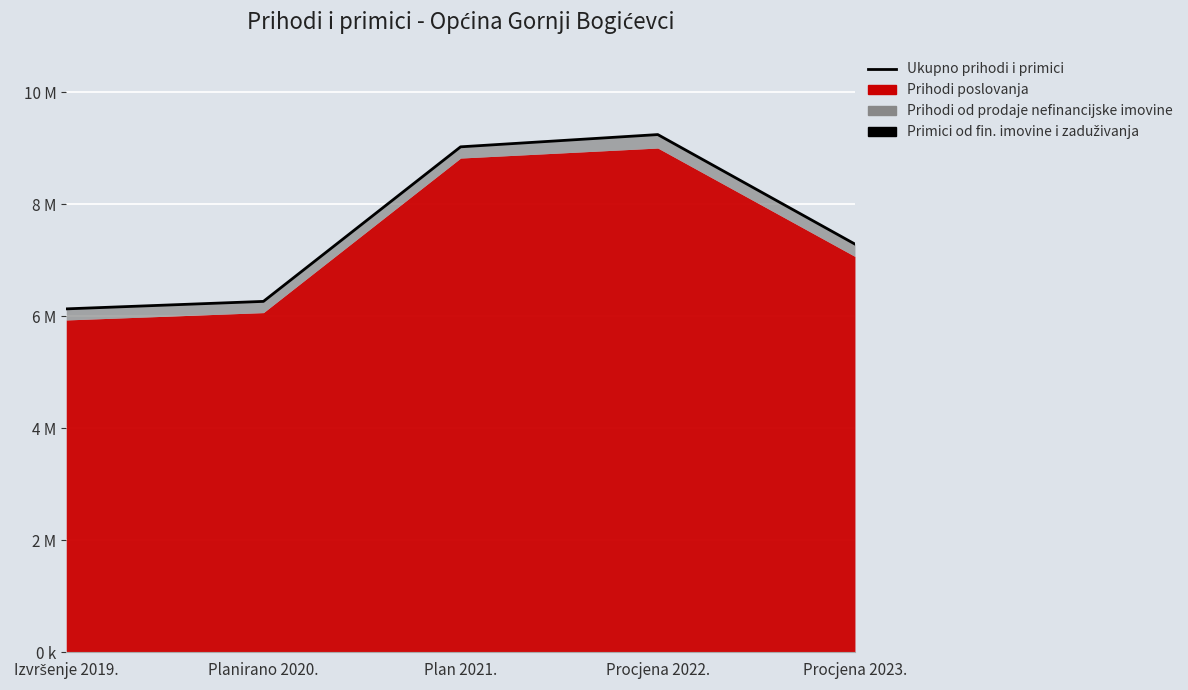

The value at Procjena 2023. is 5036668. True or false?

False